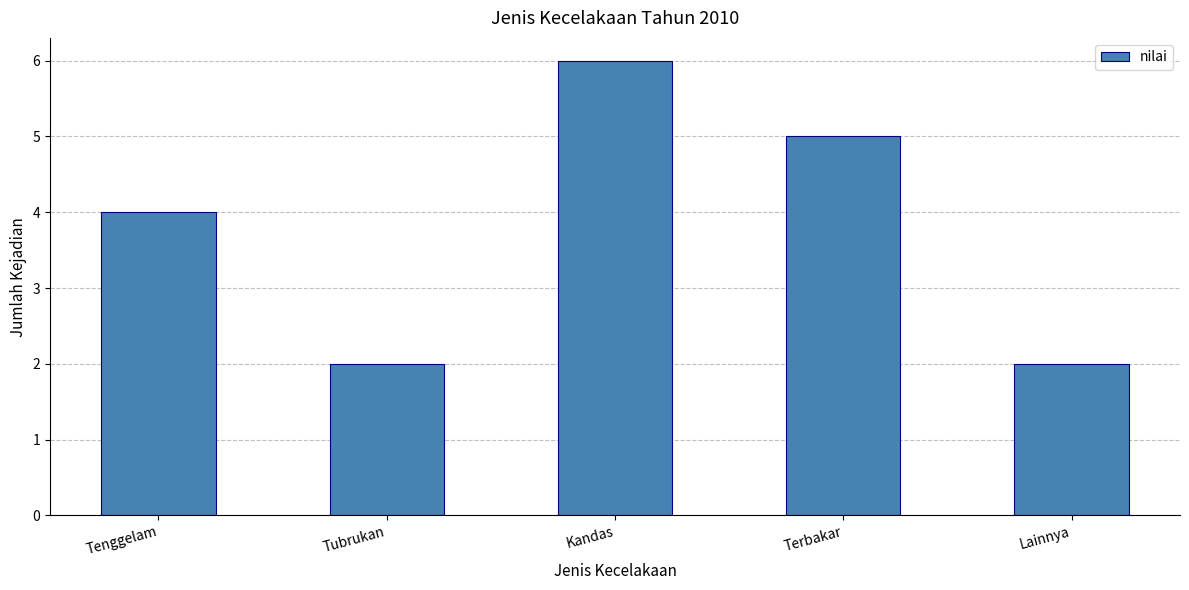

The chart shows a value of 5 at Terbakar. True or false?

True